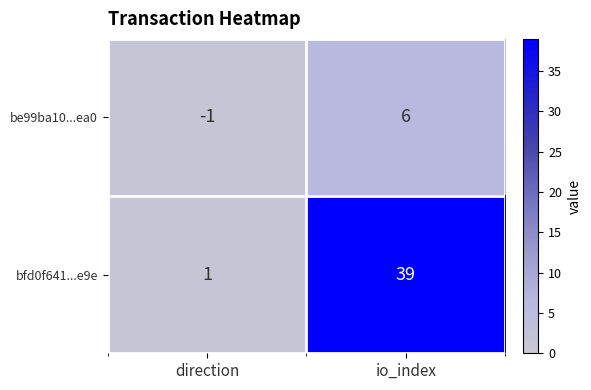

Count the number of categories in the chart.

2